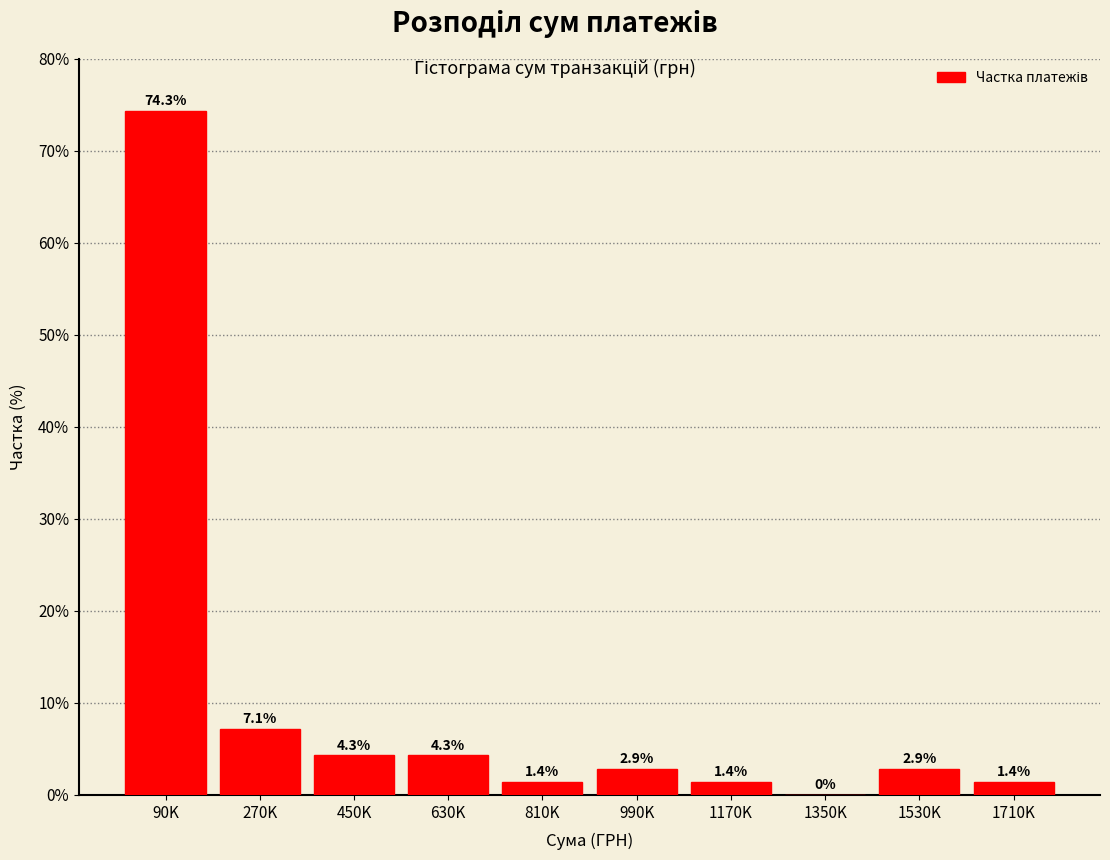

Reading left to right, extract all data points from this chart.

90K=74.3	270K=7.1	450K=4.3	630K=4.3	810K=1.4	990K=2.9	1170K=1.4	1350K=0.0	1530K=2.9	1710K=1.4